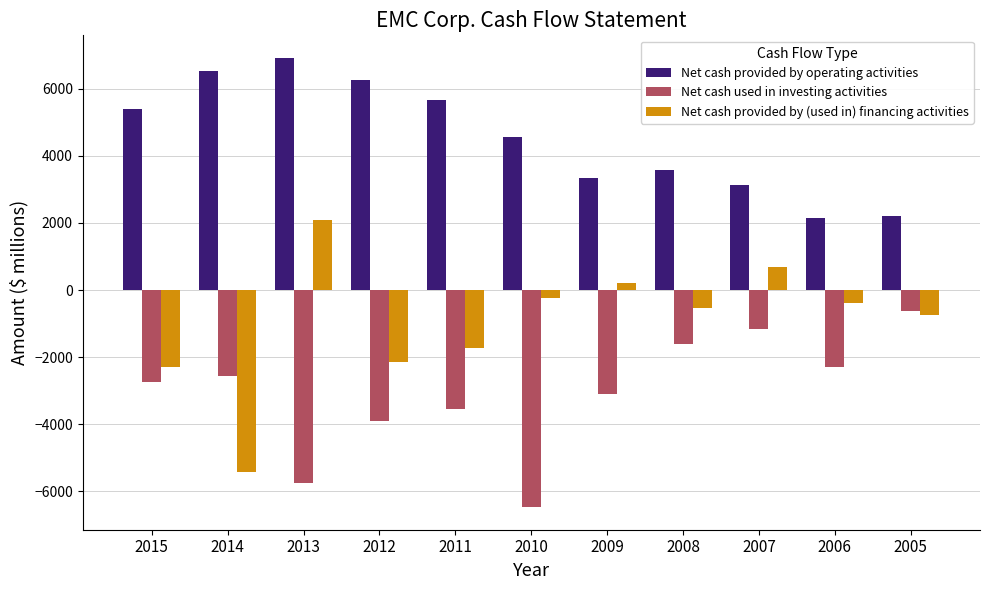

List the labels in order of Net cash provided by (used in) financing activities value, largest first.

2013, 2007, 2009, 2010, 2006, 2008, 2005, 2011, 2012, 2015, 2014